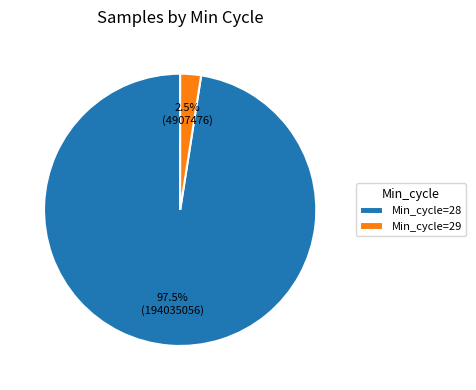

Count the number of slices in the pie.

2